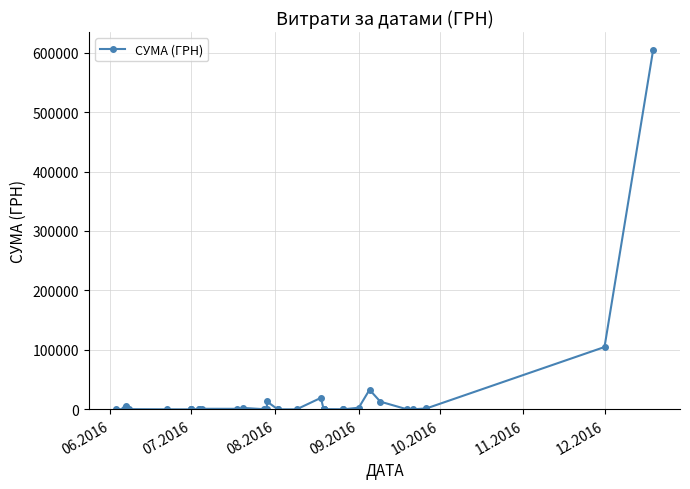

What is the maximum value shown in the chart?

604361.3